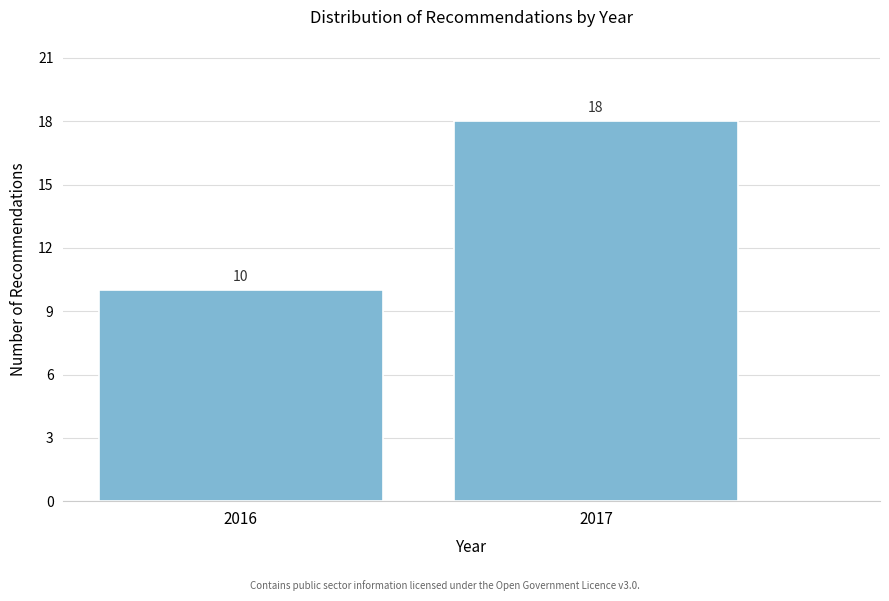

Reading left to right, list all the values displayed in this chart.

10	18